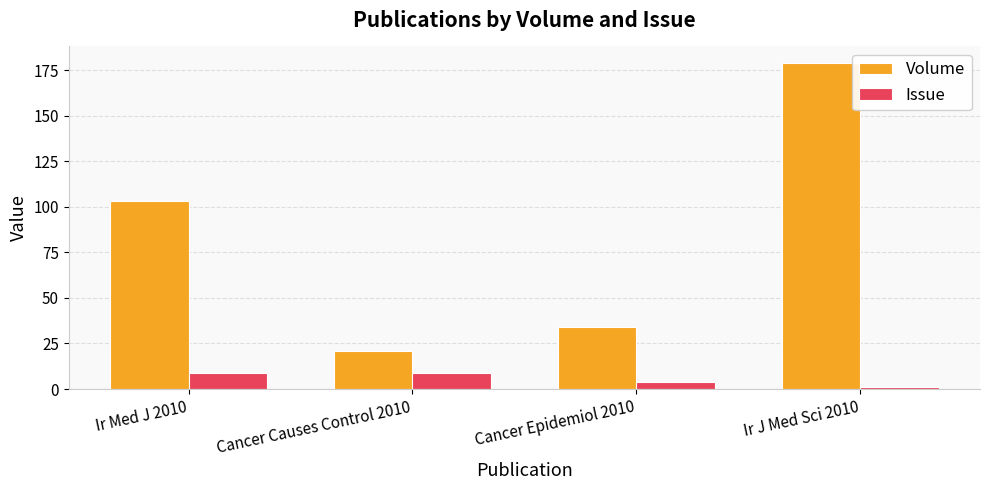

What is the difference between the maximum and minimum values in the Issue series?

8